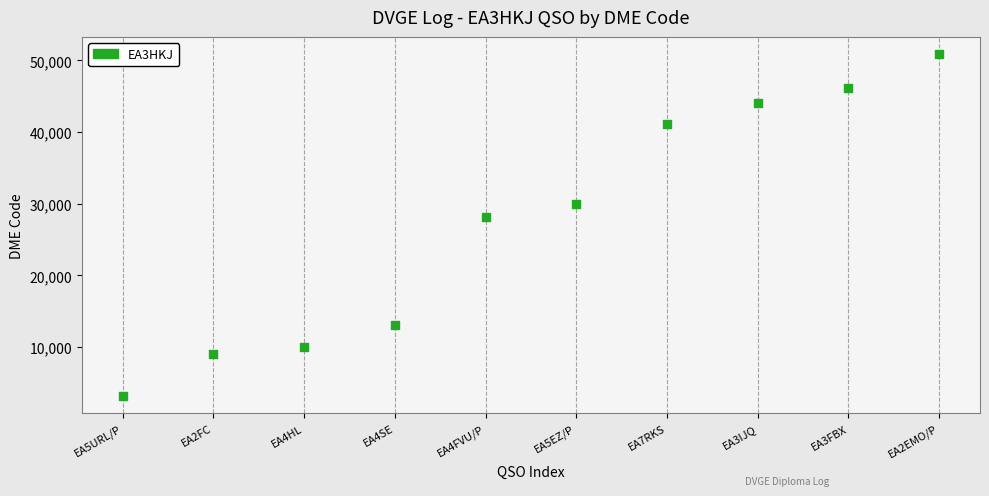

What Y value in the scatter plot is closest to 27017?

28096